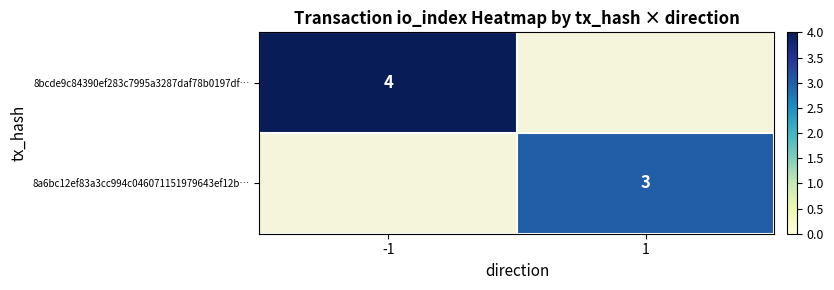

The value of 8bcde9c84390ef283c7995a3287daf78b0197df… at -1 is 5. True or false?

False